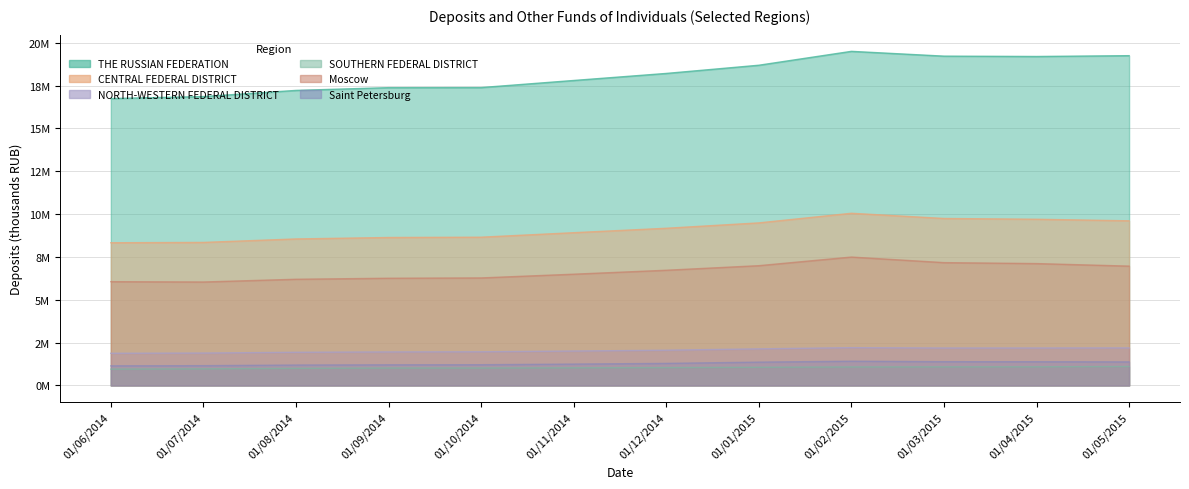

Is it true that Moscow equals 7493191 at 01/02/2015?

True